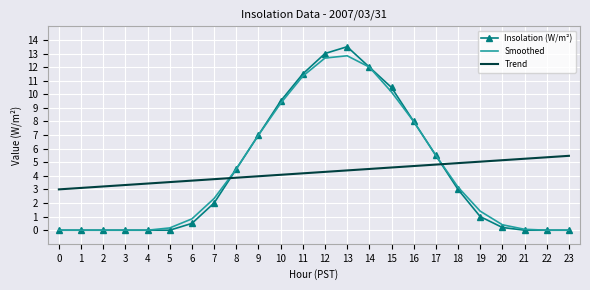

At how many categories does at least one series exceed 11?

4